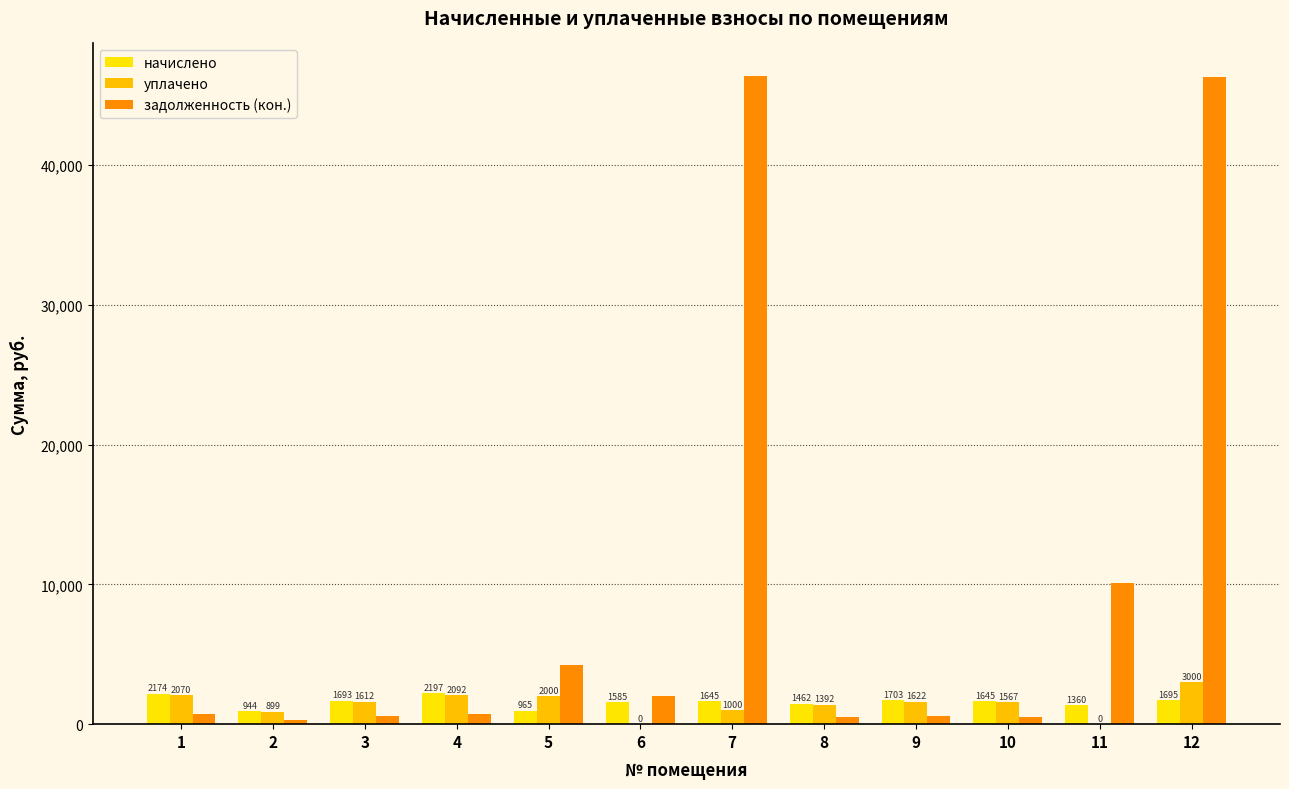

Reading right to left, what are all the values shown in this chart?

начислено: 1695.2	1360.3	1645.5	1703.0	1462.3	1645.5	1585.3	965.3	2197.4	1692.5	944.4	2173.9
уплачено: 3000.0	0.0	1566.8	1621.6	1392.5	1000.0	0.0	2000.0	2092.4	1611.7	899.2	2070.0
задолженность (кон.): 46289.9	10114.1	548.5	567.7	487.4	46385.4	2049.1	4202.6	732.5	564.2	314.8	724.6